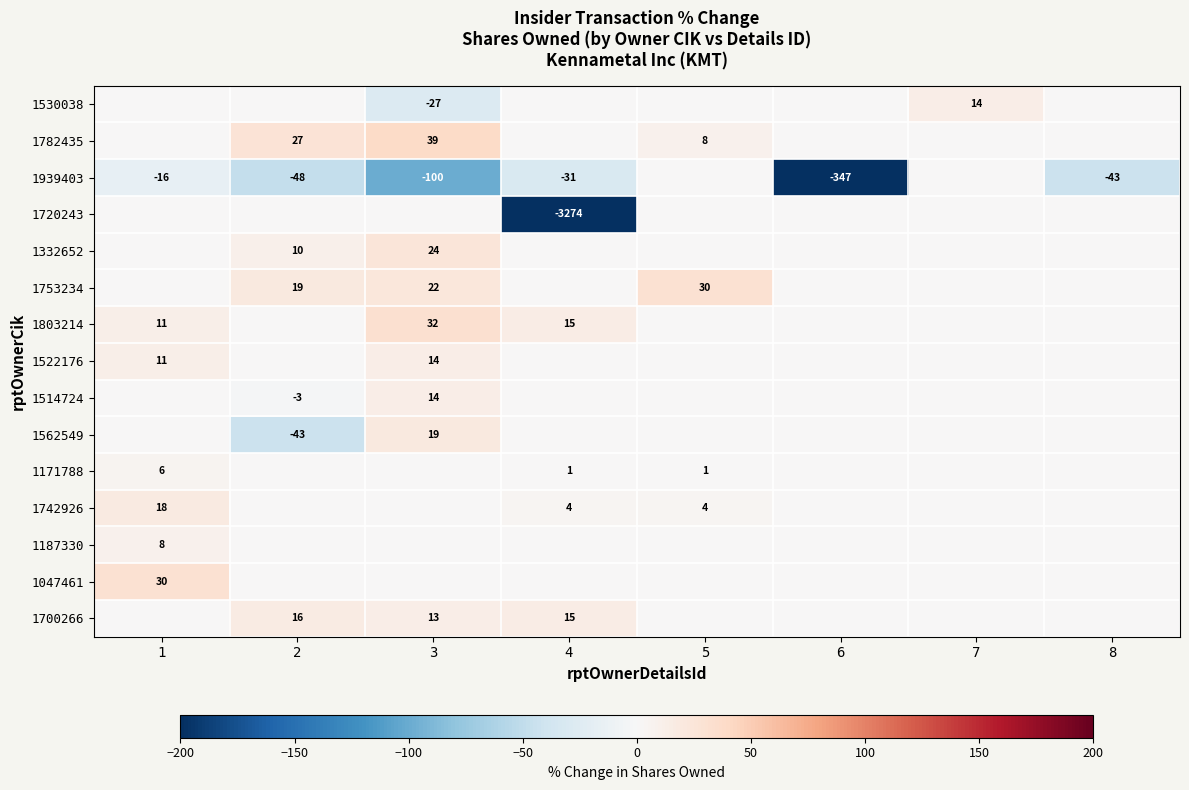

How many categories are shown in the chart?

8